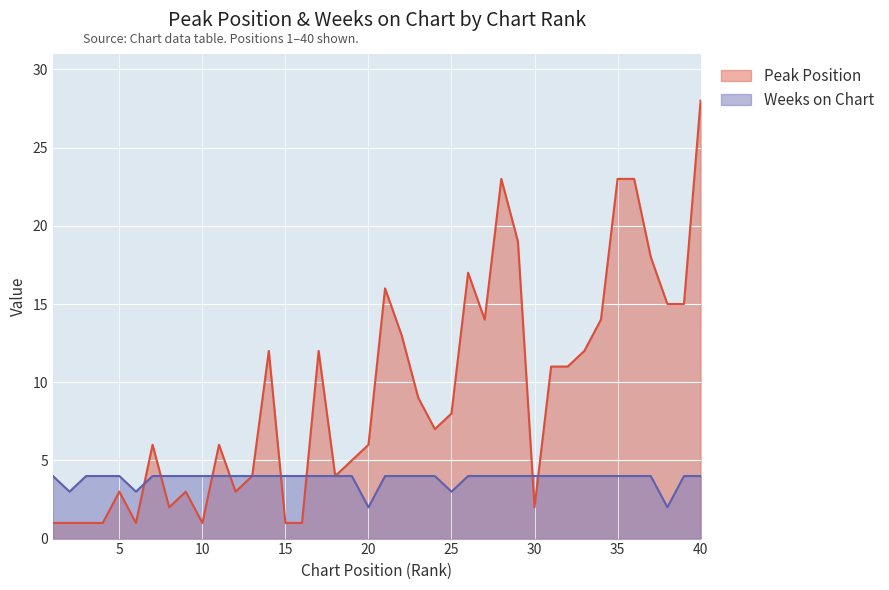

What is the maximum value shown in the chart?

28